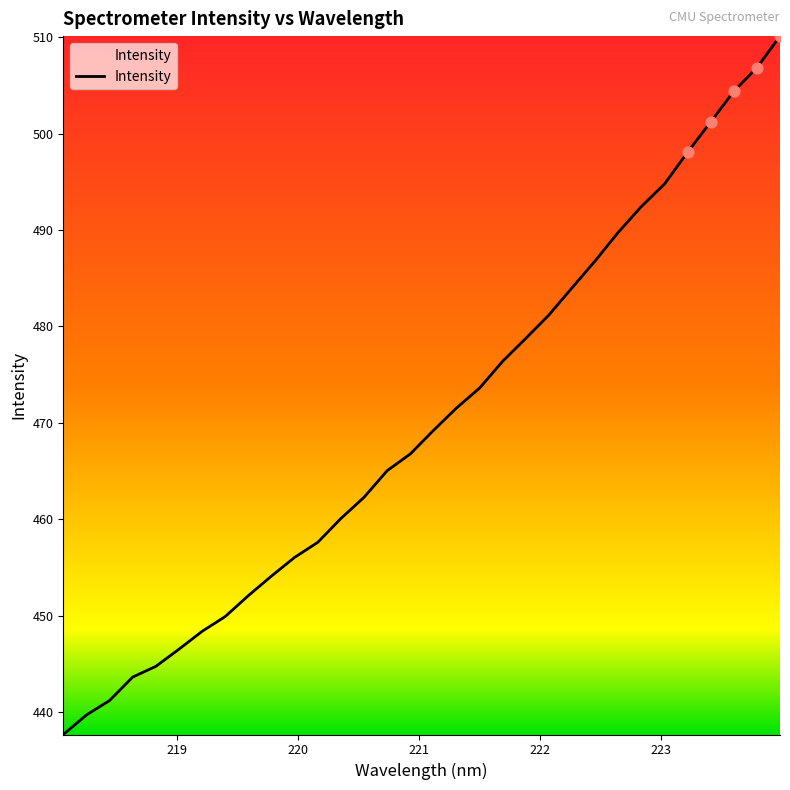

What is the smallest value displayed?

437.7